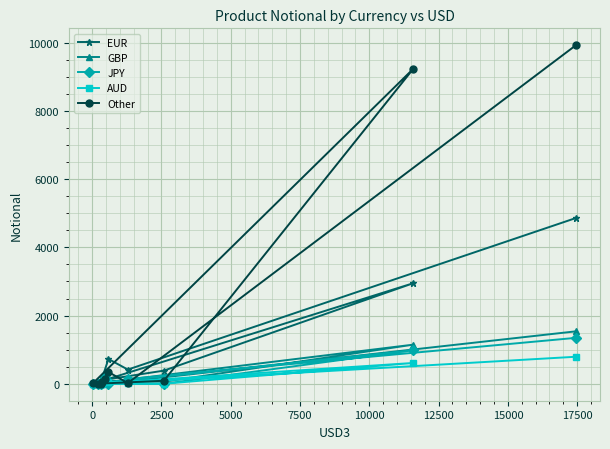

What is the greatest value displayed?

9926